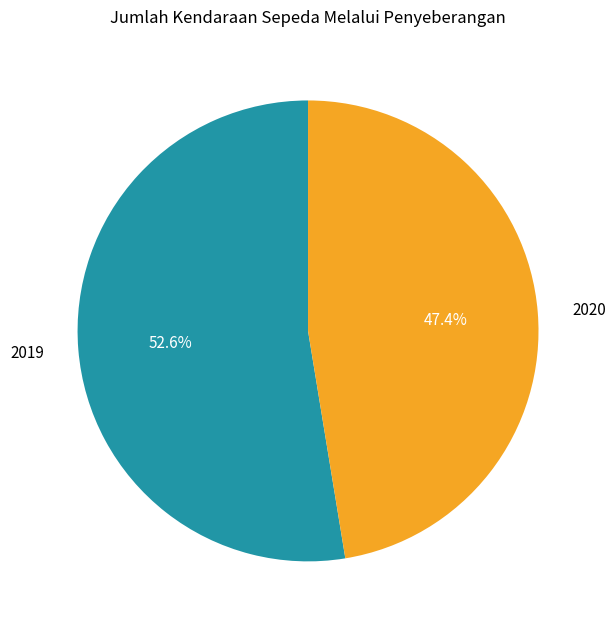

Approximately how many times larger is the value at 2019 compared to 2020?

1.1